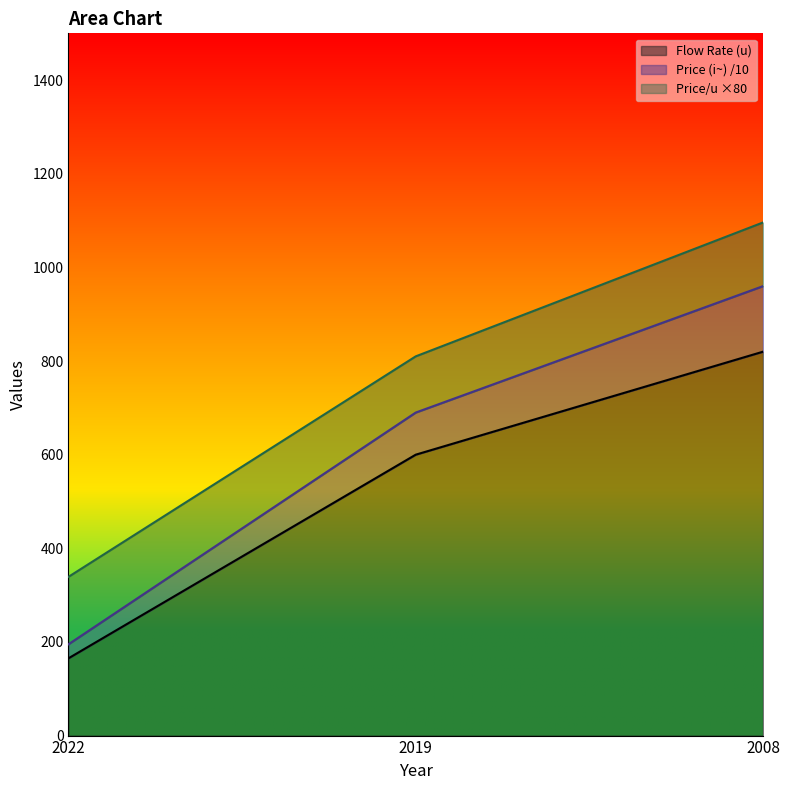

At which label is Price (i~) closest to 717?

2019